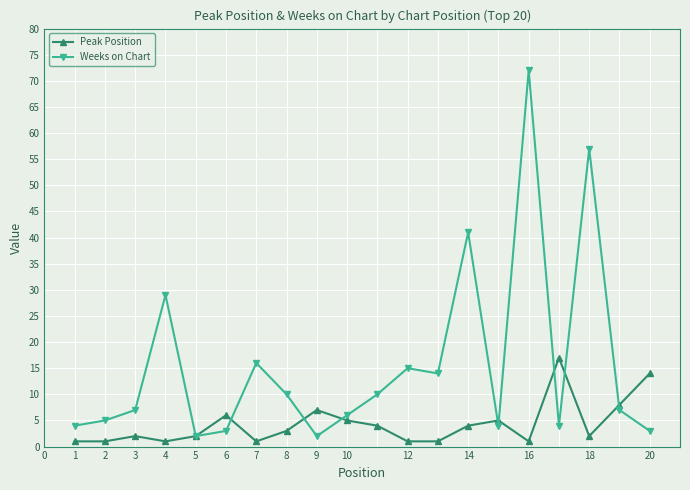

True or false: Weeks on Chart and Peak Position intersect in this chart.

True